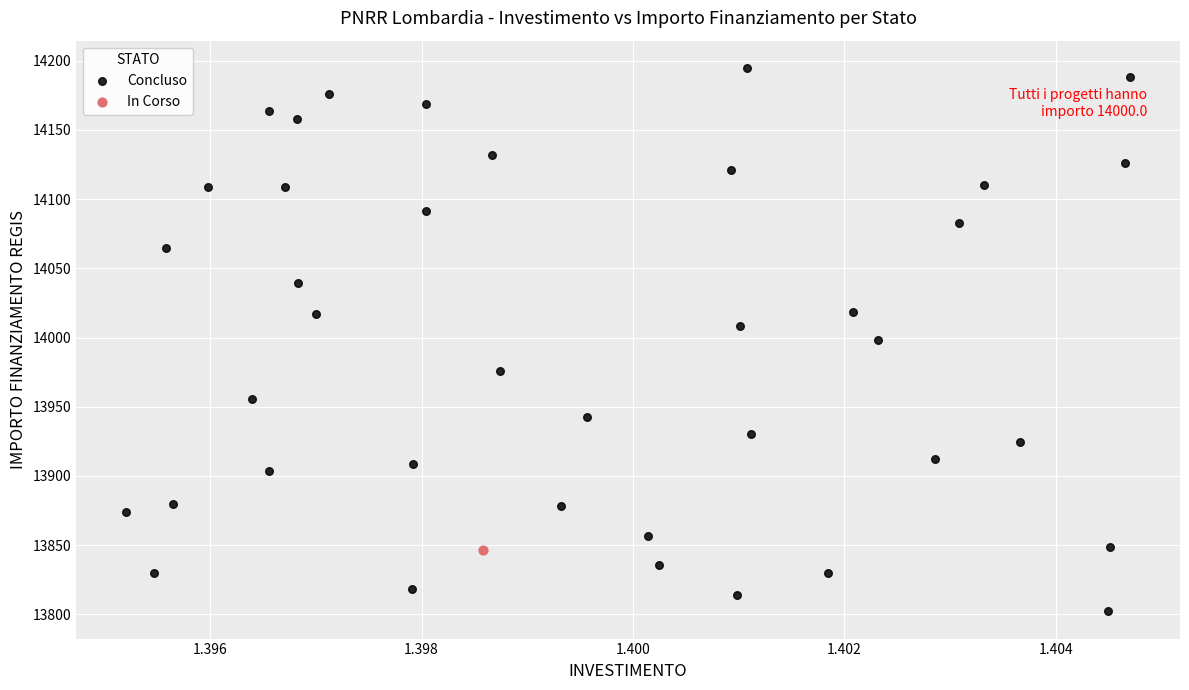

What are all the series names shown in the legend?

Concluso, In Corso